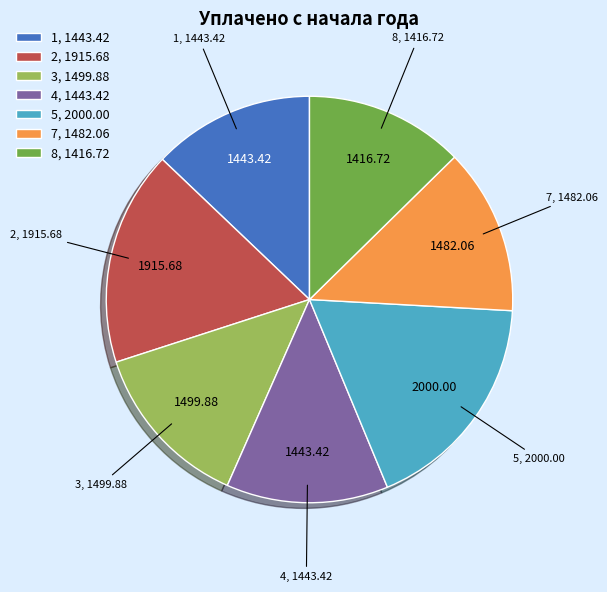

Is there any slice that represents more than half of the pie?

No